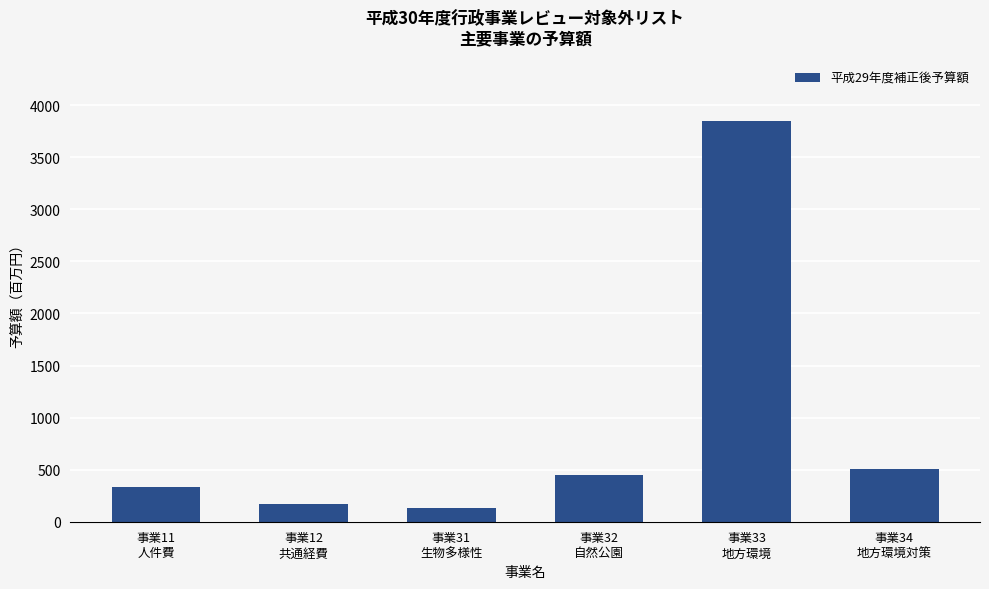

True or false: the data shows 169.7 at 事業12
共通経費.

True